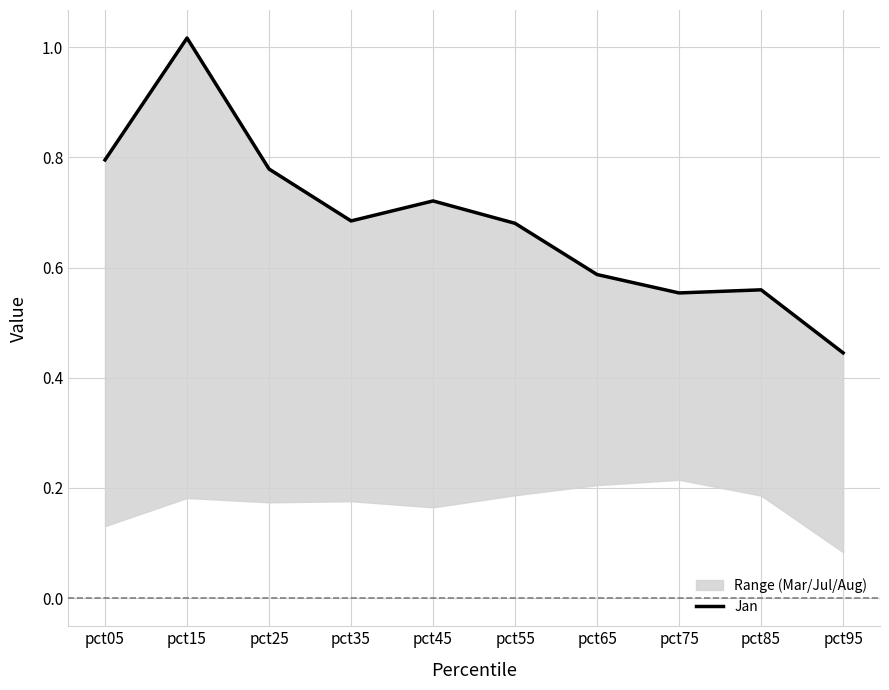

Rank the categories by value from lowest to highest.

pct95, pct75, pct85, pct65, pct55, pct35, pct45, pct25, pct05, pct15